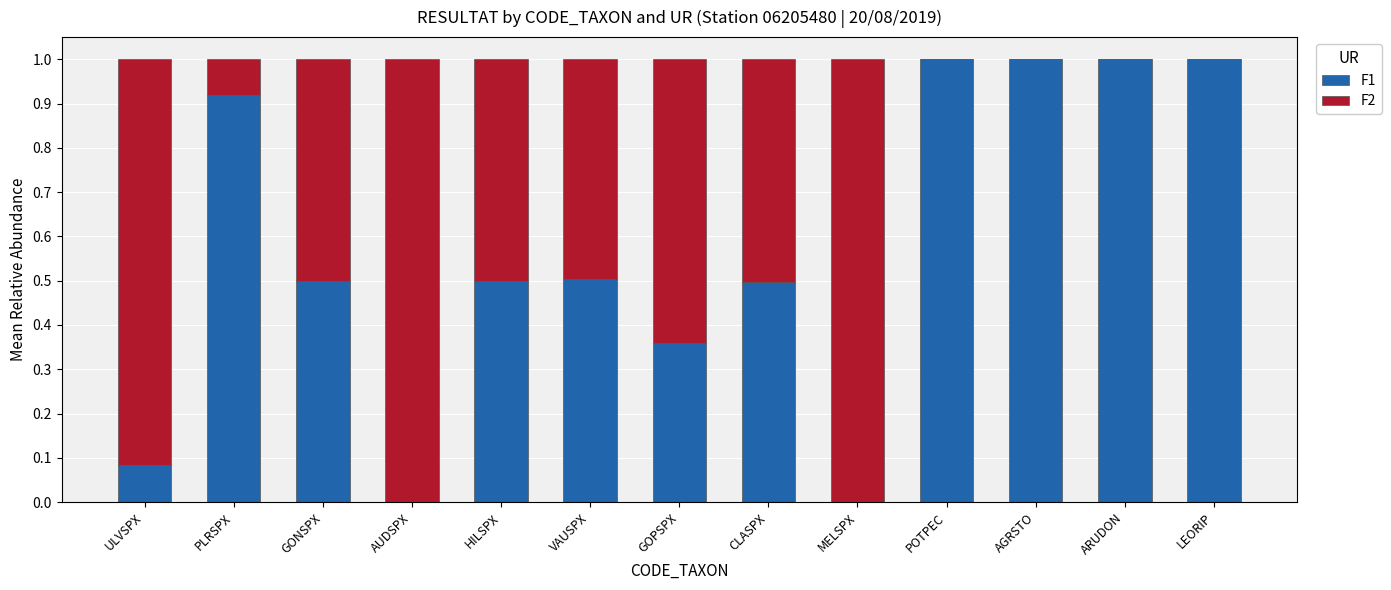

Is it true that F1 equals 0.3 at VAUSPX?

False